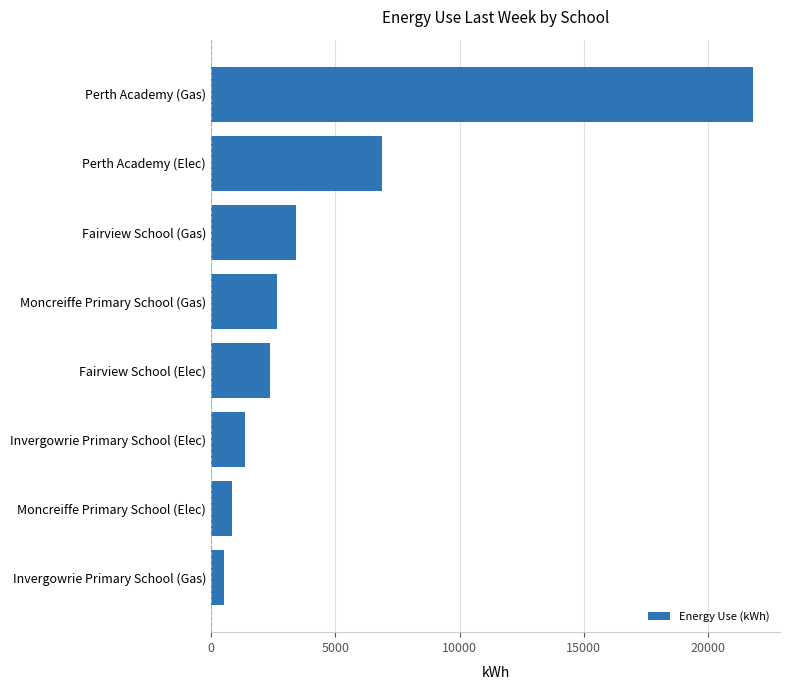

List the labels in order of value, smallest first.

Invergowrie Primary School (Gas), Moncreiffe Primary School (Elec), Invergowrie Primary School (Elec), Fairview School (Elec), Moncreiffe Primary School (Gas), Fairview School (Gas), Perth Academy (Elec), Perth Academy (Gas)